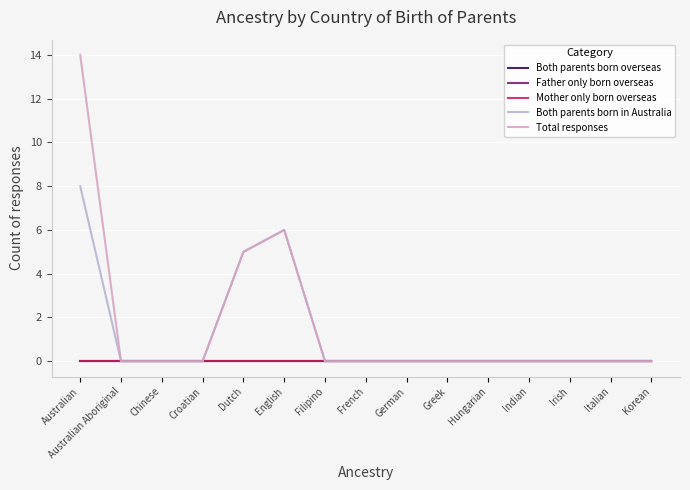

True or false: Both parents born in Australia and Total responses intersect in this chart.

False